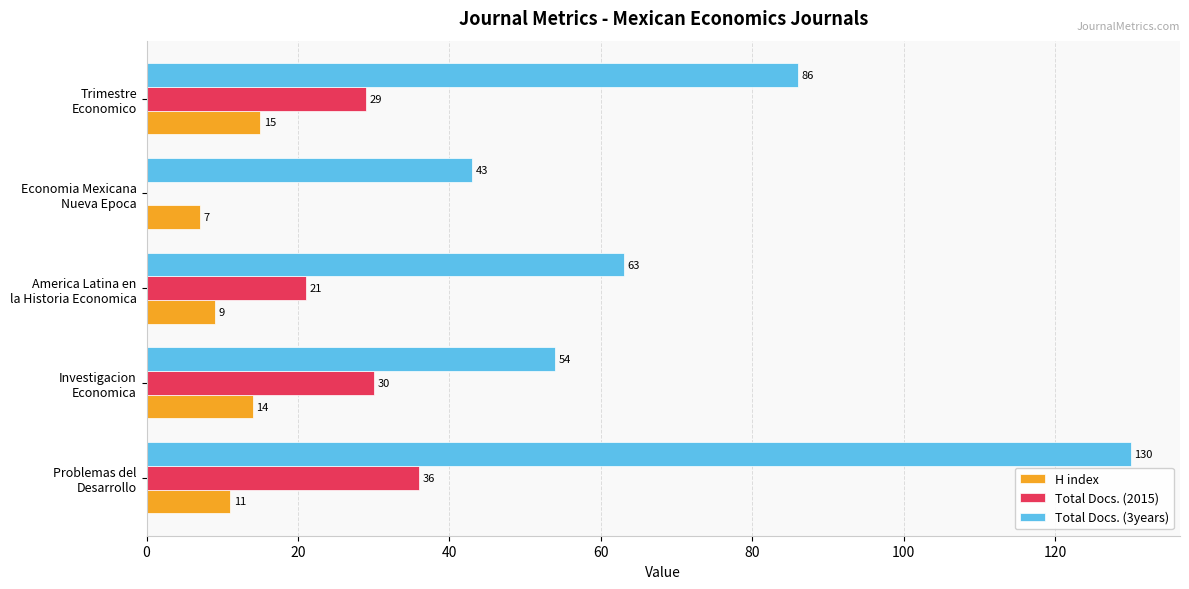

How many Total Docs. (3years) values are between 54 and 86?

3